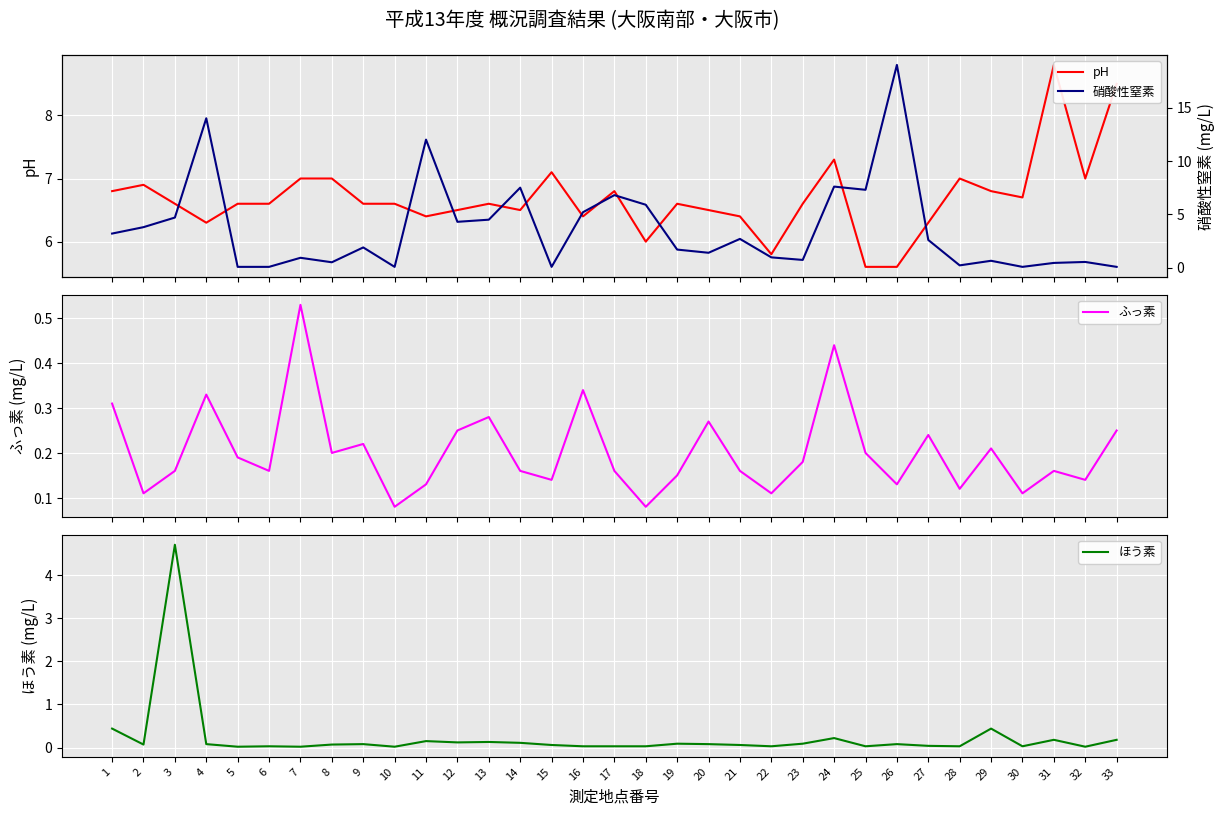

Between 23 and 24, which series saw the biggest shift?

硝酸性窒素